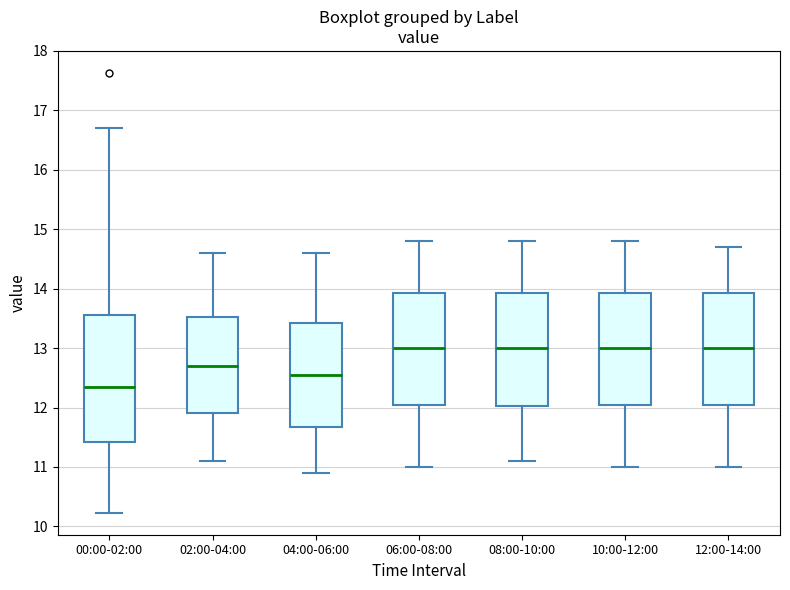

Where does the median line of the box for 04:00-06:00 sit on the y-axis? The values are not printed on the chart, so give them approximately, as read against the axis.

12.6